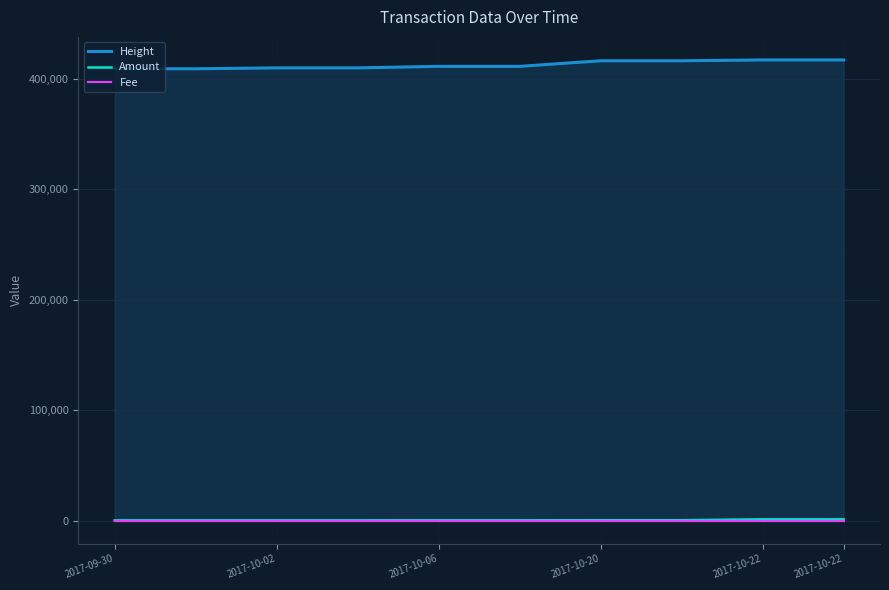

Reading left to right, transcribe all the data shown in this chart.

Height: 409313	409319	410126	410127	411509	411513	416563	416564	417333	417335
Amount: 200	199	200	199	239	238	316	315	1147	1146
Fee: 1	1	1	1	1	1	1	1	1	1